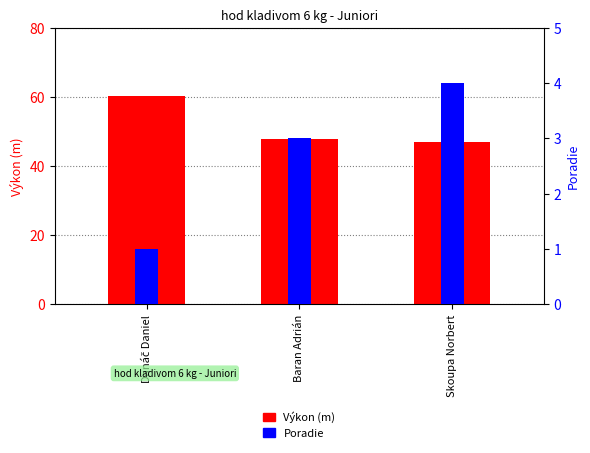

Which category has the lowest value in the Výkon series?

Skoupa Norbert